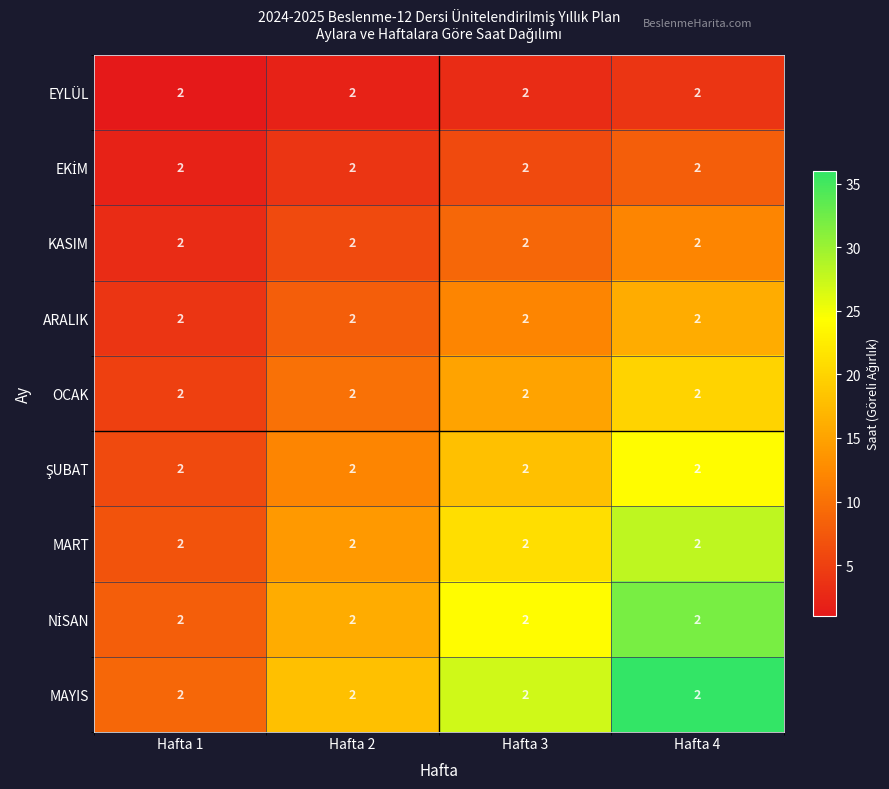

What is the sum of all EKİM values?

20